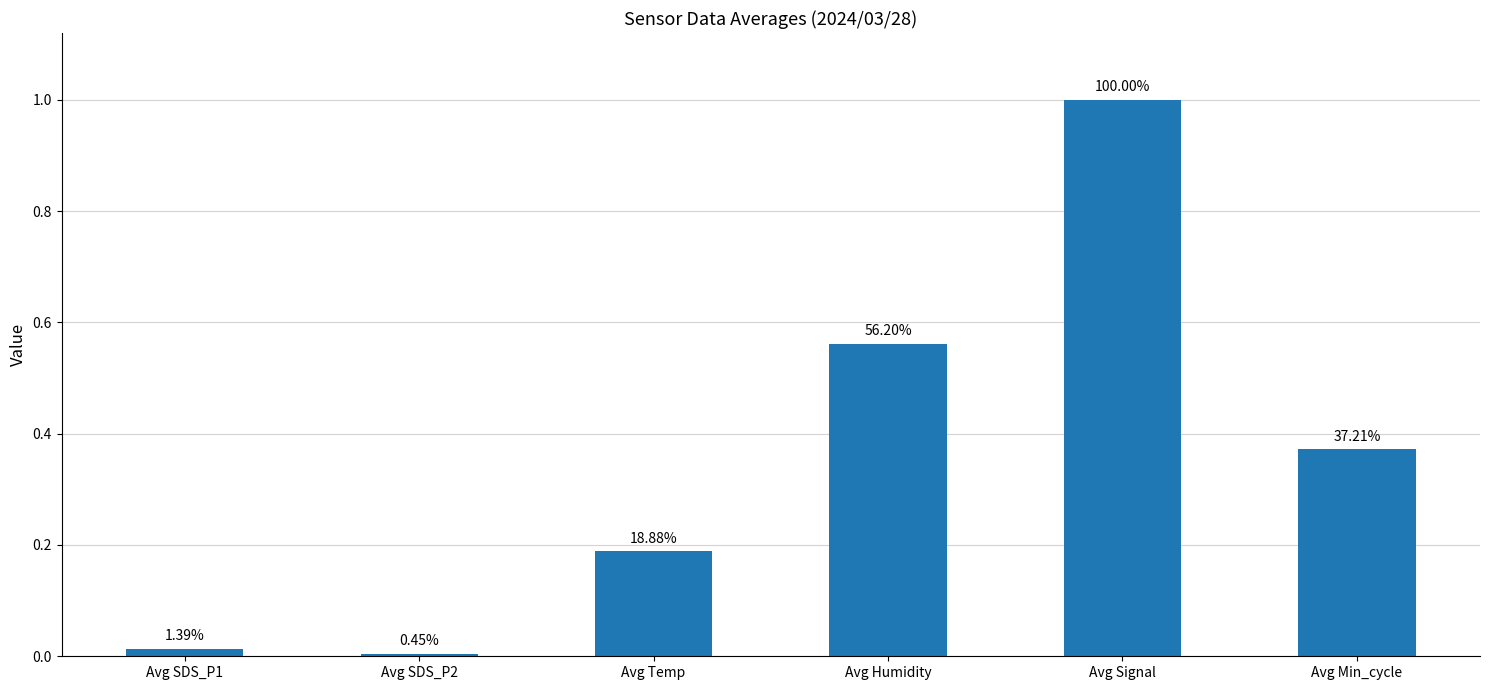

What value does the data have at Avg Temp?

0.2